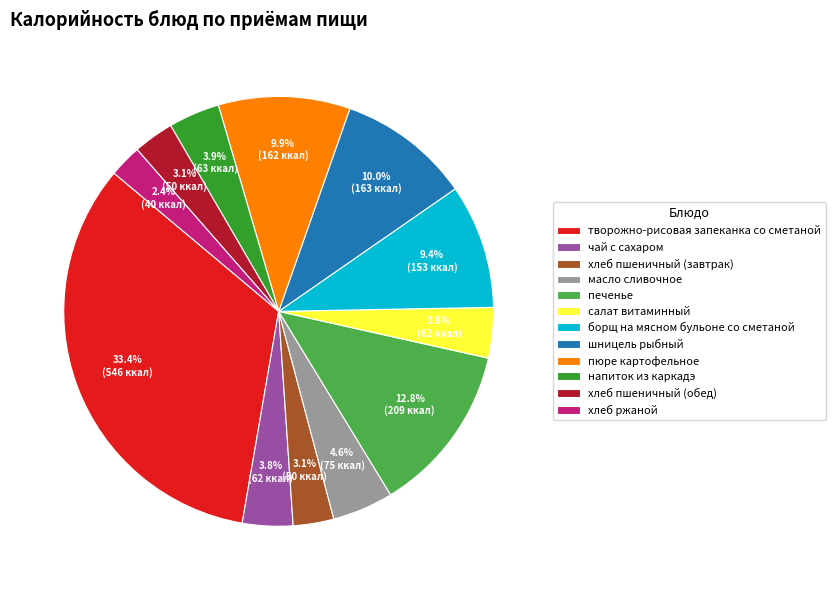

What is the largest slice in the pie chart?

творожно-рисовая запеканка со сметаной